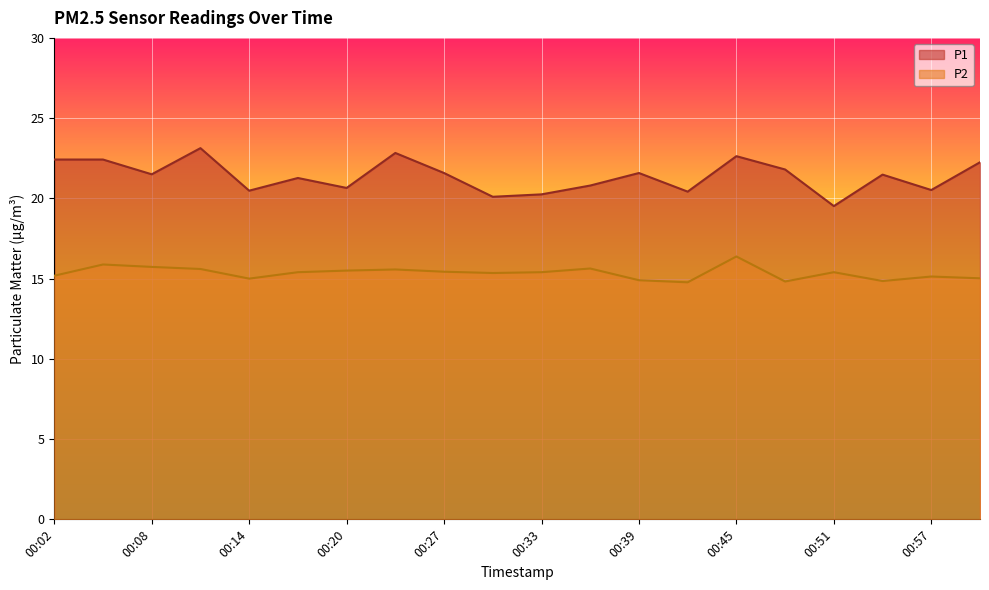

What is the minimum value for P1?

19.5